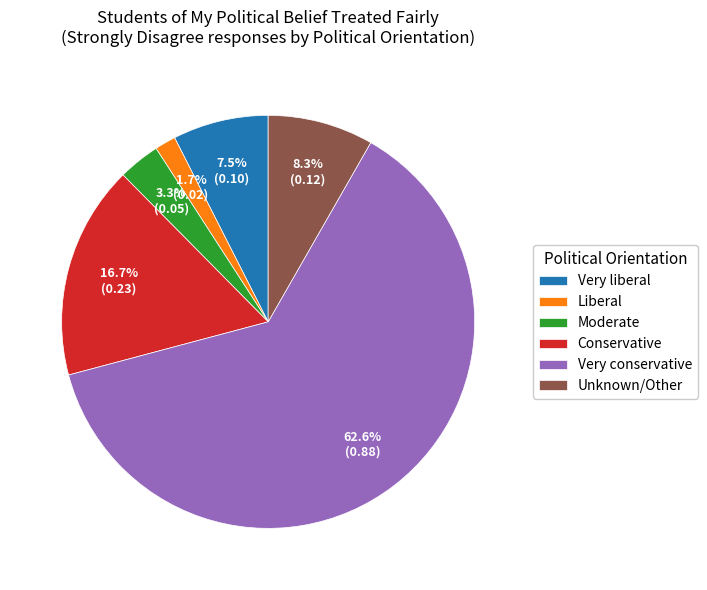

What is the smallest slice in the pie chart?

Liberal